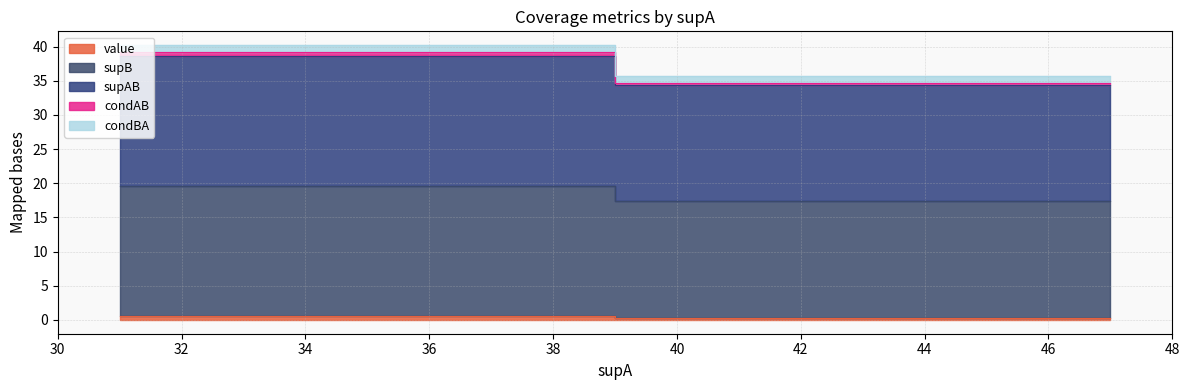

Does the chart display data point markers on the line(s)?

No